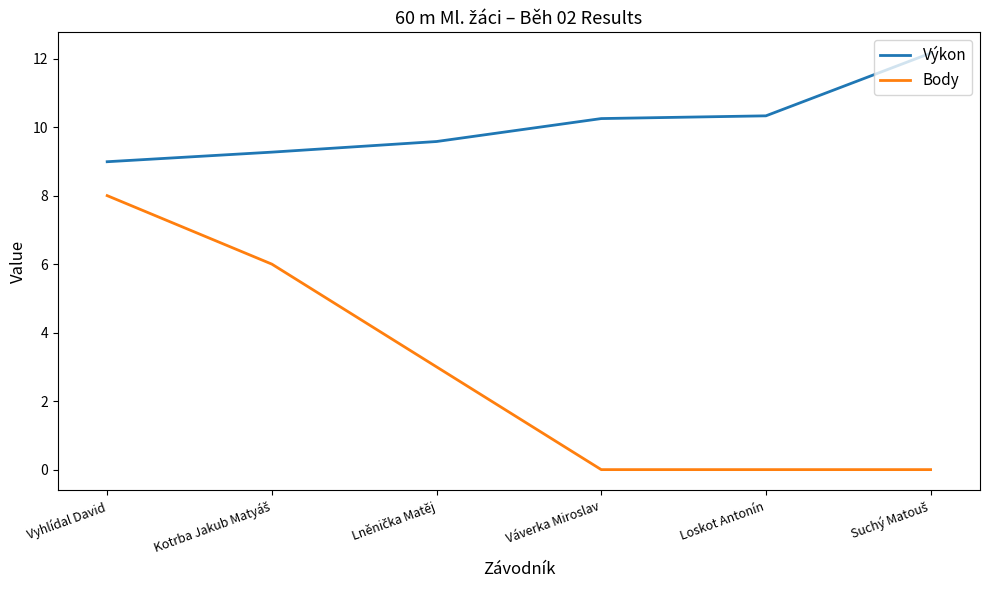

What position from the right is Vyhlídal David?

6